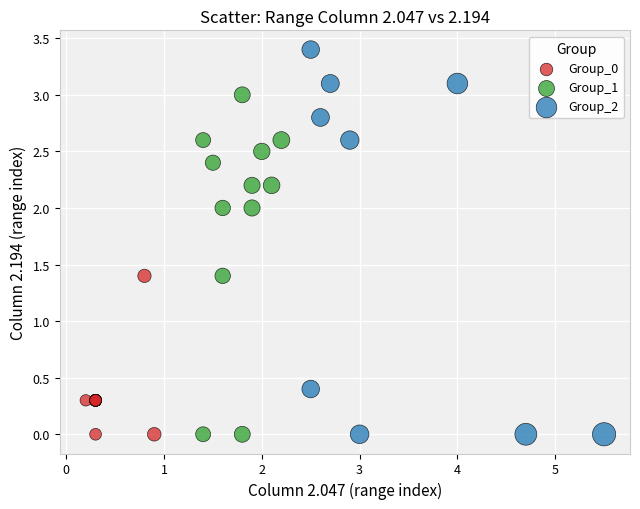

Which series has the largest Y range (max minus min)?

Group_2